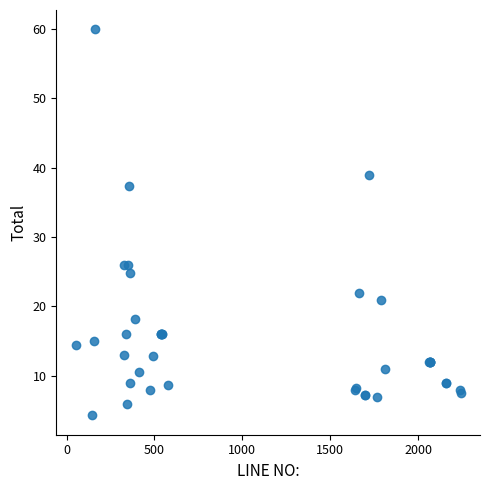

What Y value in the scatter plot is closest to 32?

37.4